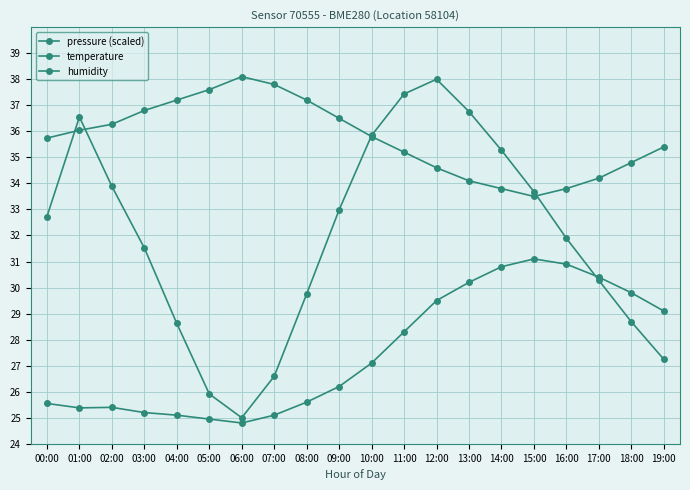

What is the average value of the temperature series?

27.5